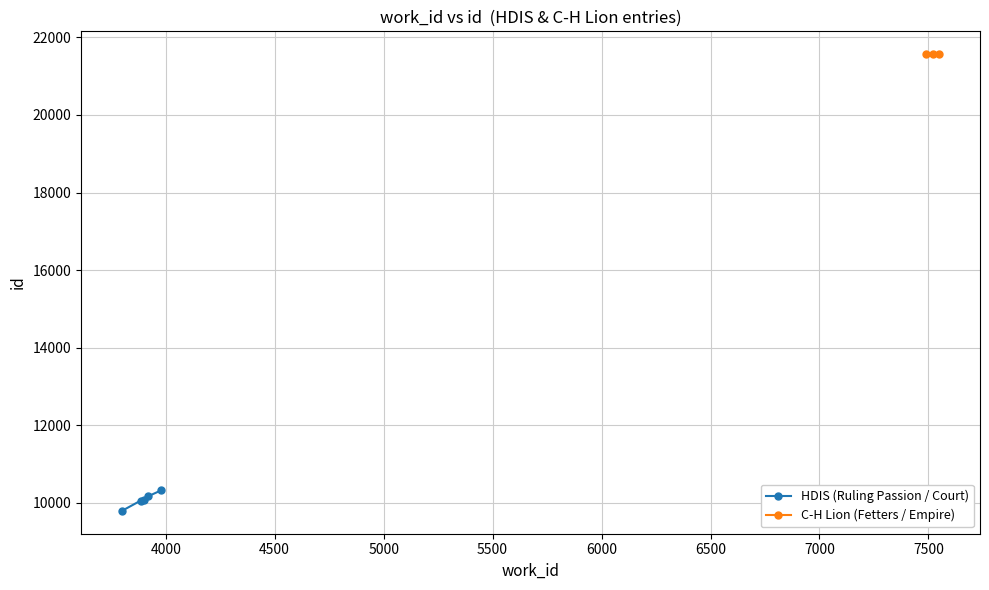

How many data points does each series have?

5